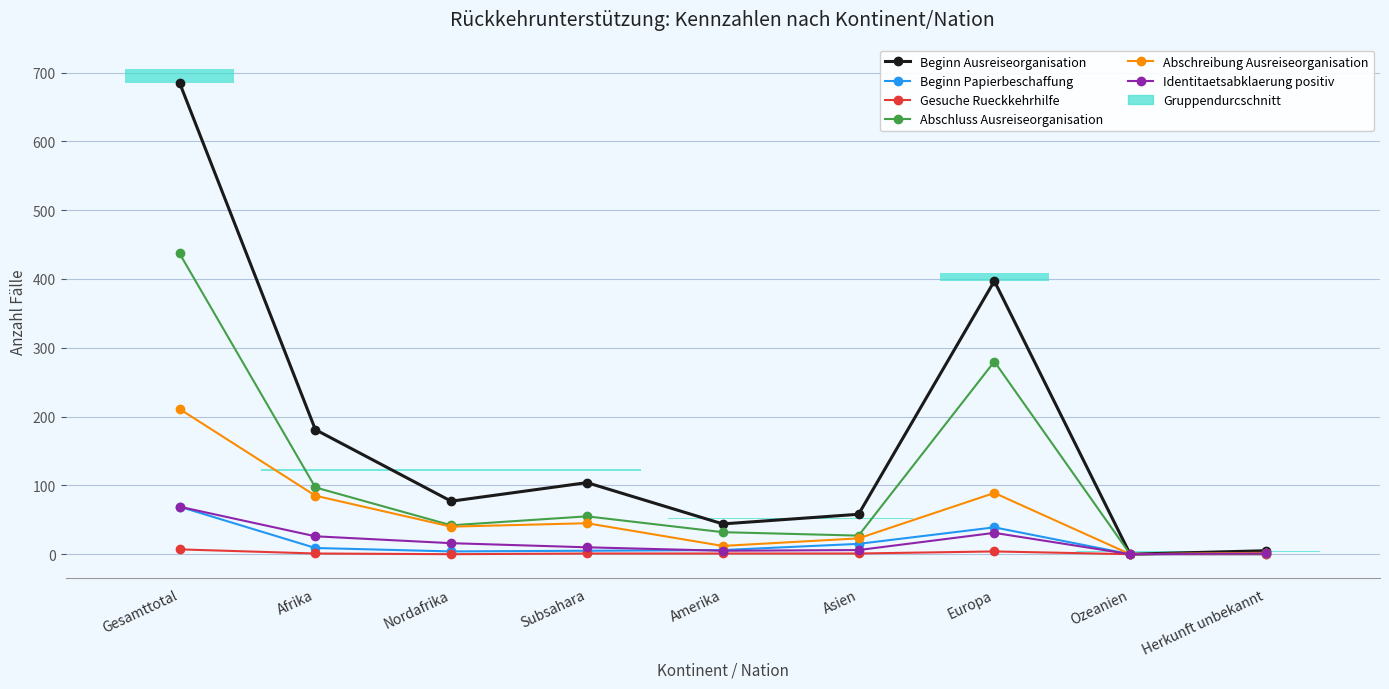

List the labels in order of Abschluss Ausreiseorganisation value, smallest first.

Ozeanien, Herkunft unbekannt, Asien, Amerika, Nordafrika, Subsahara, Afrika, Europa, Gesamttotal